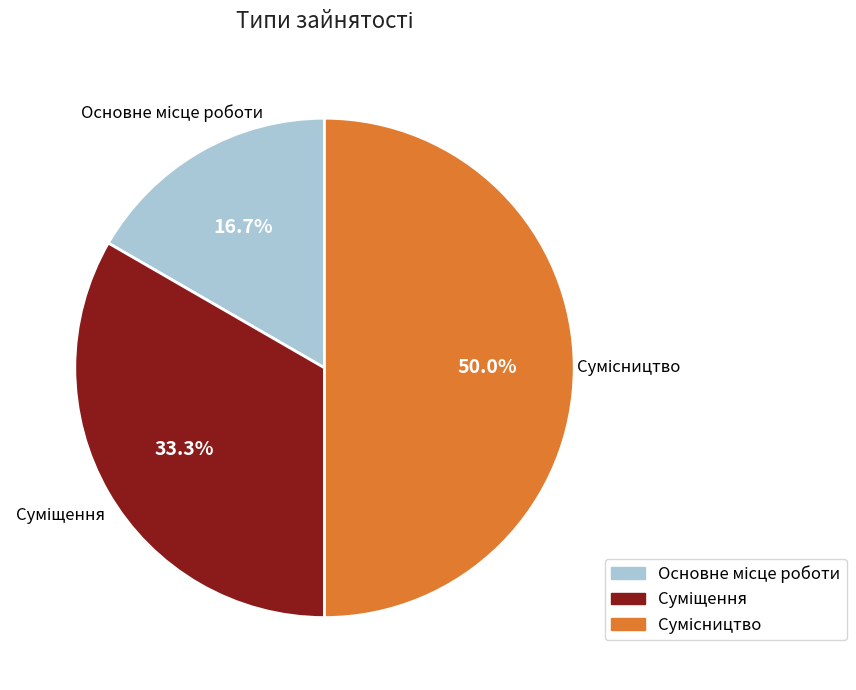

What percentage is the Основне місце роботи slice, to the nearest percent?

17%